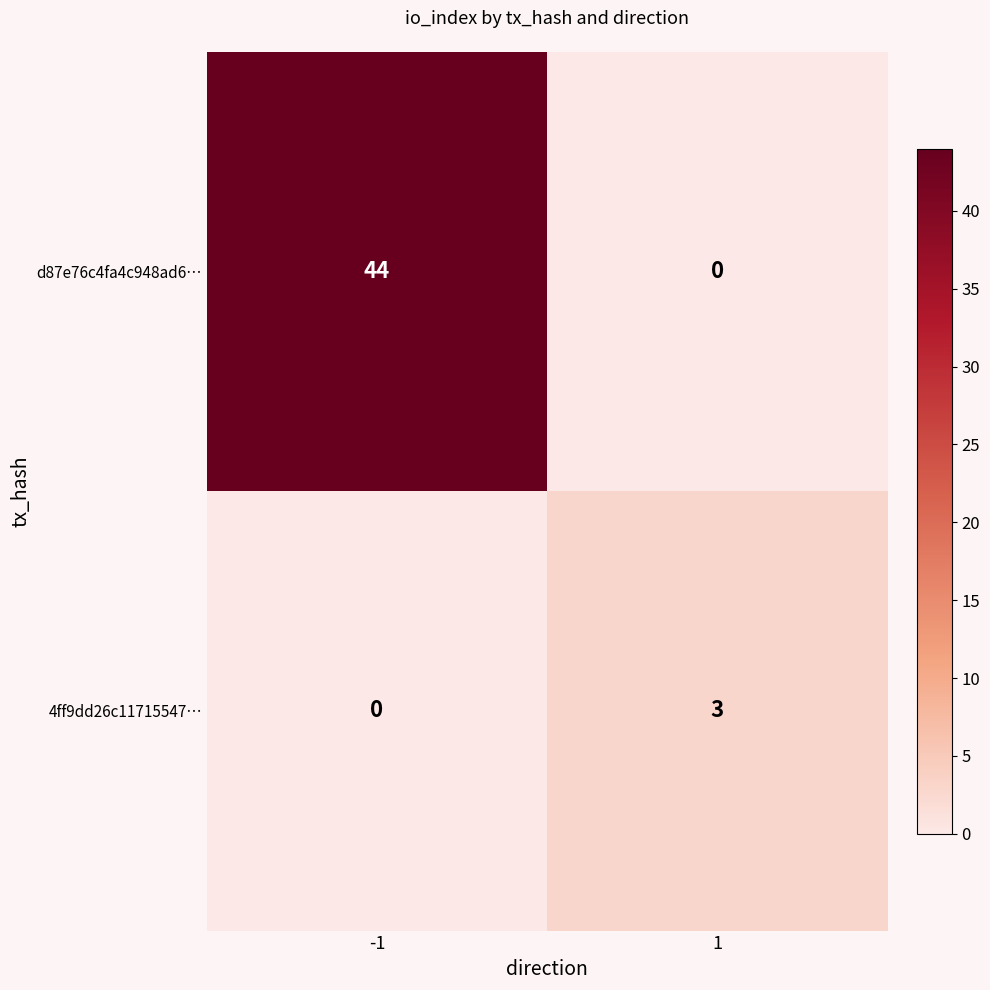

What is the average value of the d87e76c4fa4c948ad6… series?

22